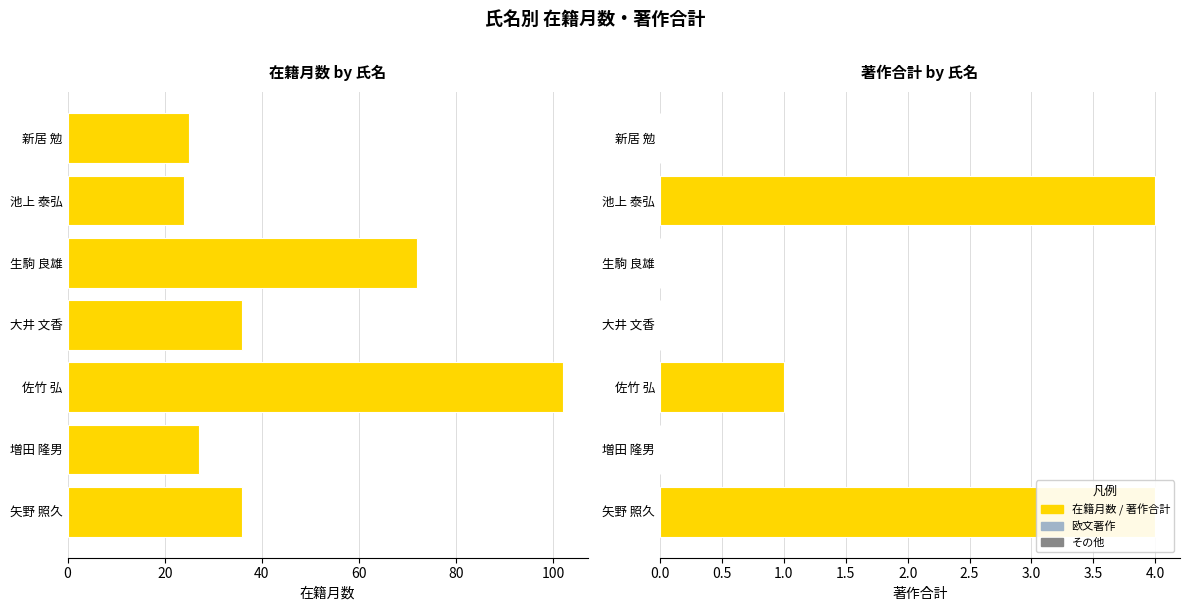

Are the bars horizontal?

Yes